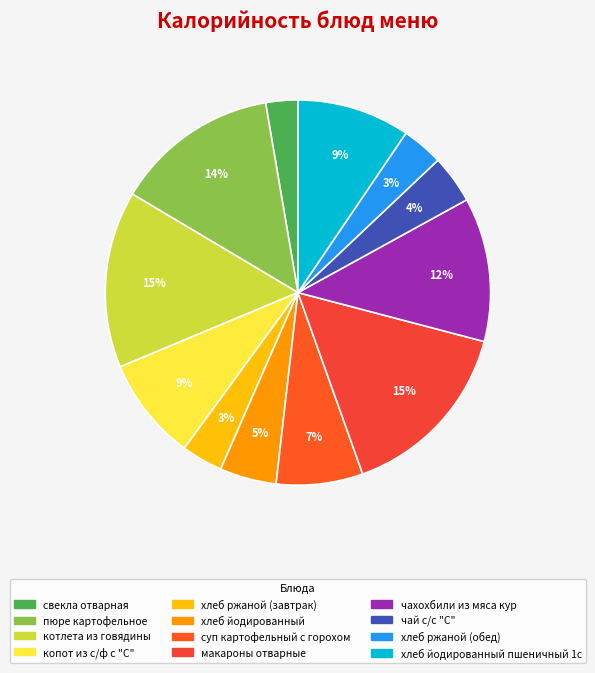

Count the number of slices in the pie.

12